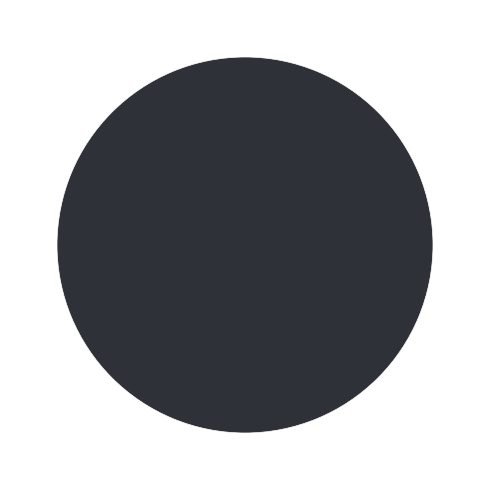

Does any single category account for the majority?

Yes